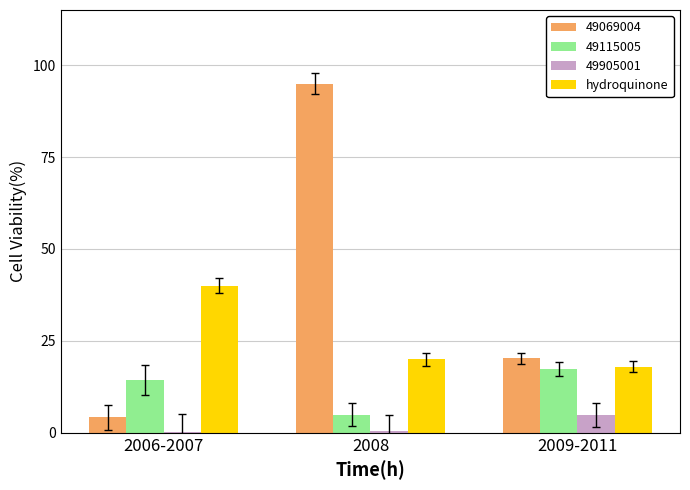

Does the chart contain stacked bars?

No